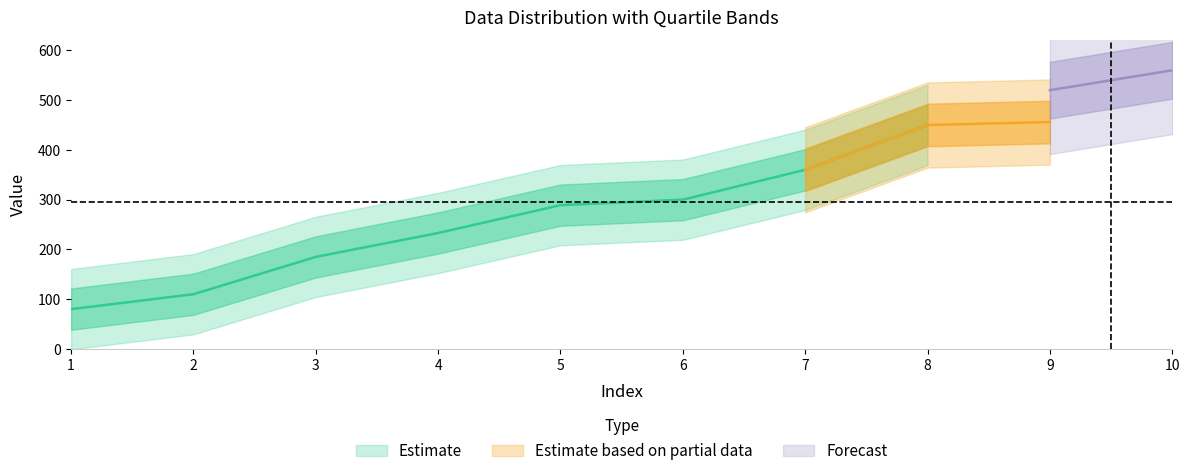

What is the sum of all values?

2983